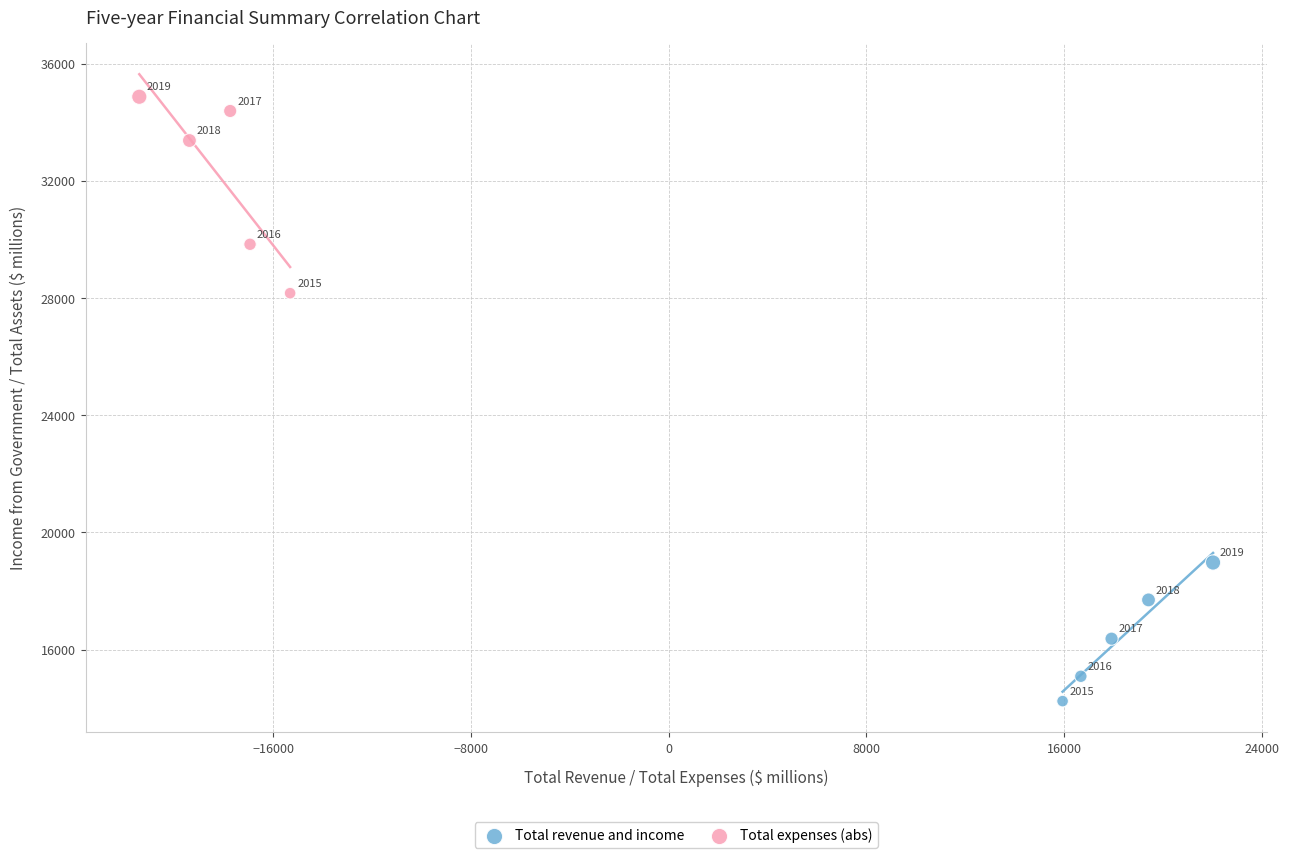

Which series contains the lowest Y value?

Total revenue and income